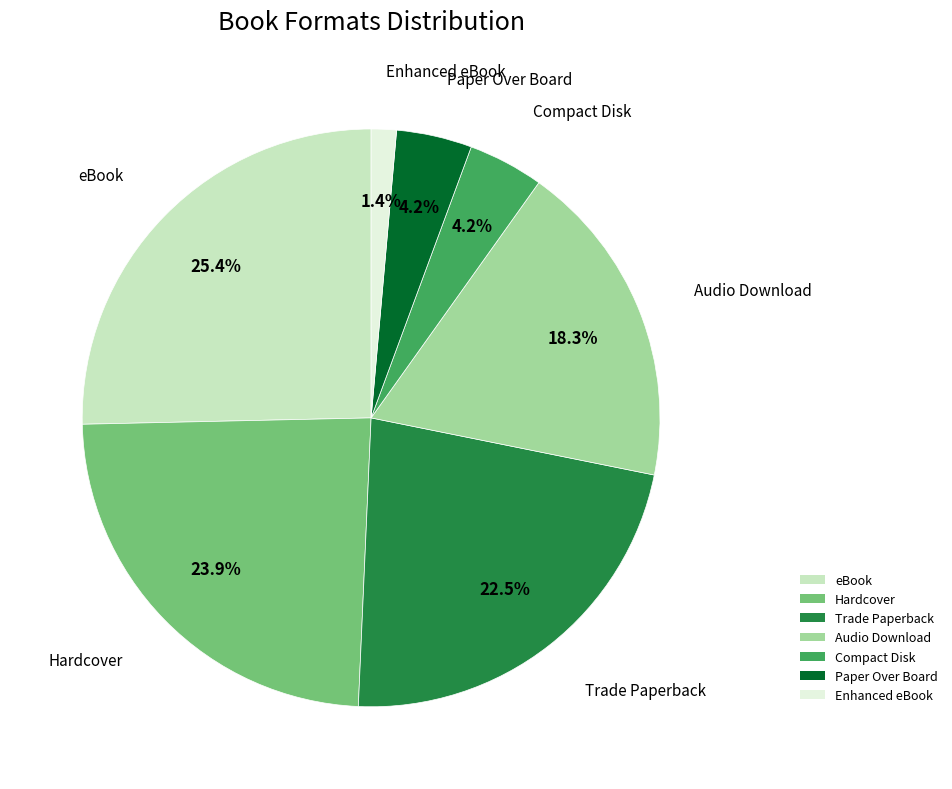

True or false: Trade Paperback accounts for 10% of the total.

False